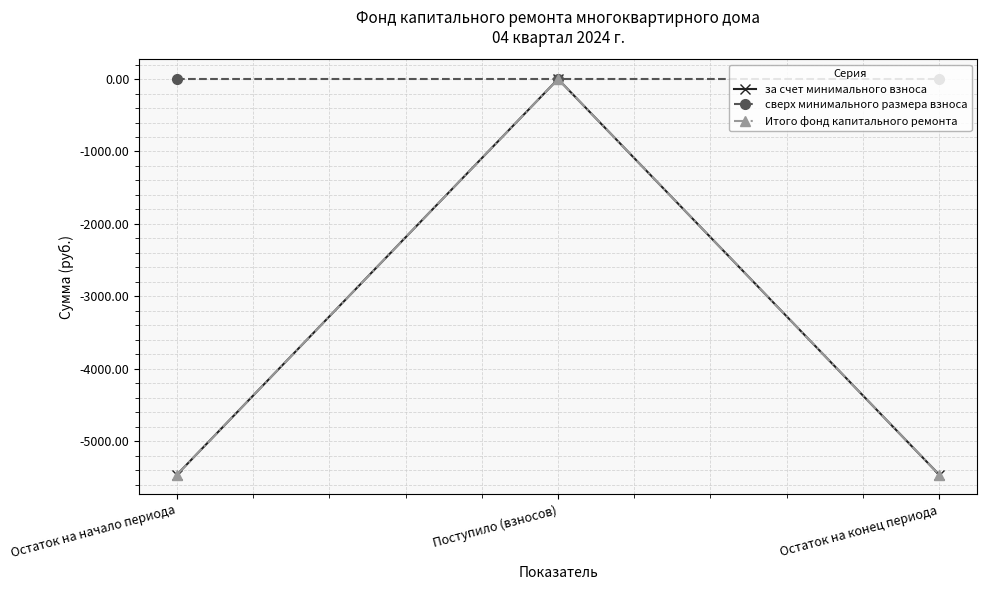

Is this an area chart (filled region under the line)?

No